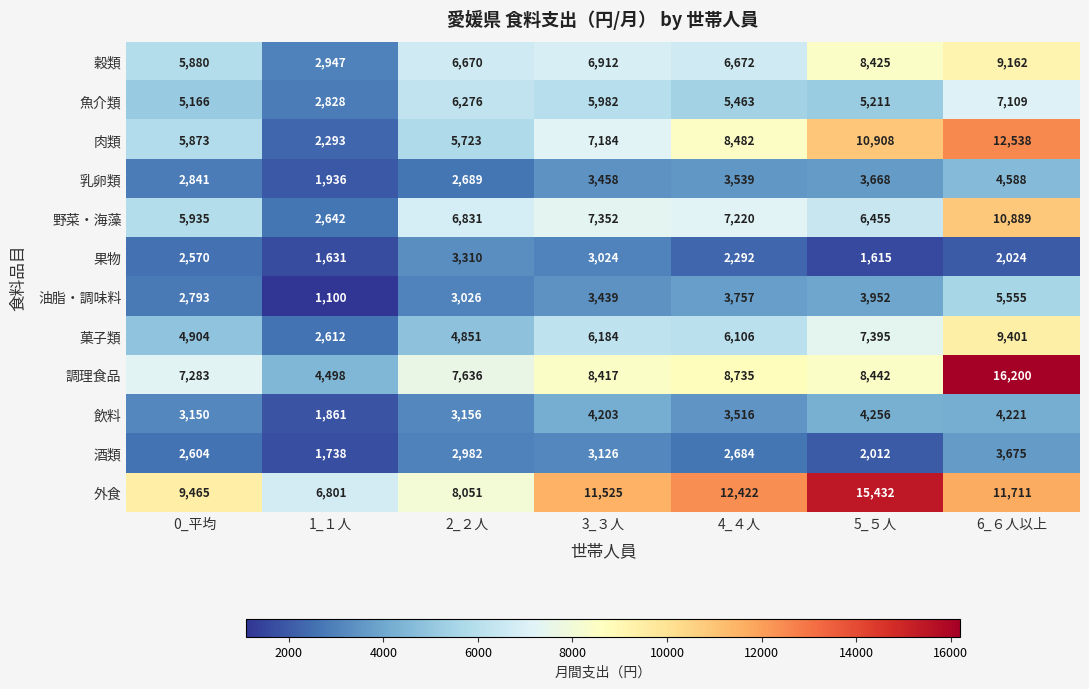

At which category is the sum across all series the highest?

6_６人以上